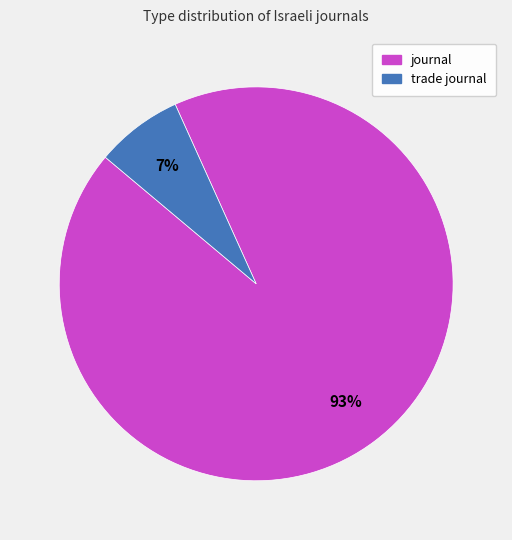

To the nearest percent, what portion does trade journal represent?

7%